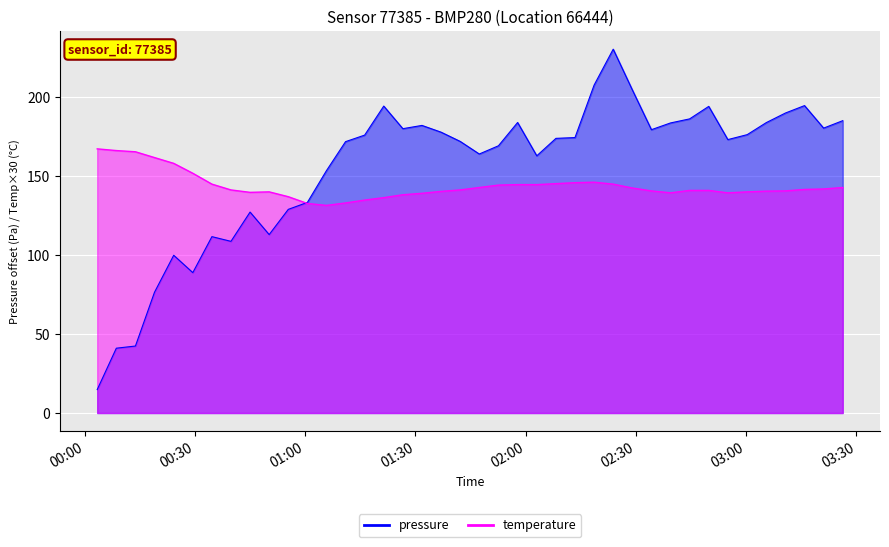

How many lines are shown in the chart?

2